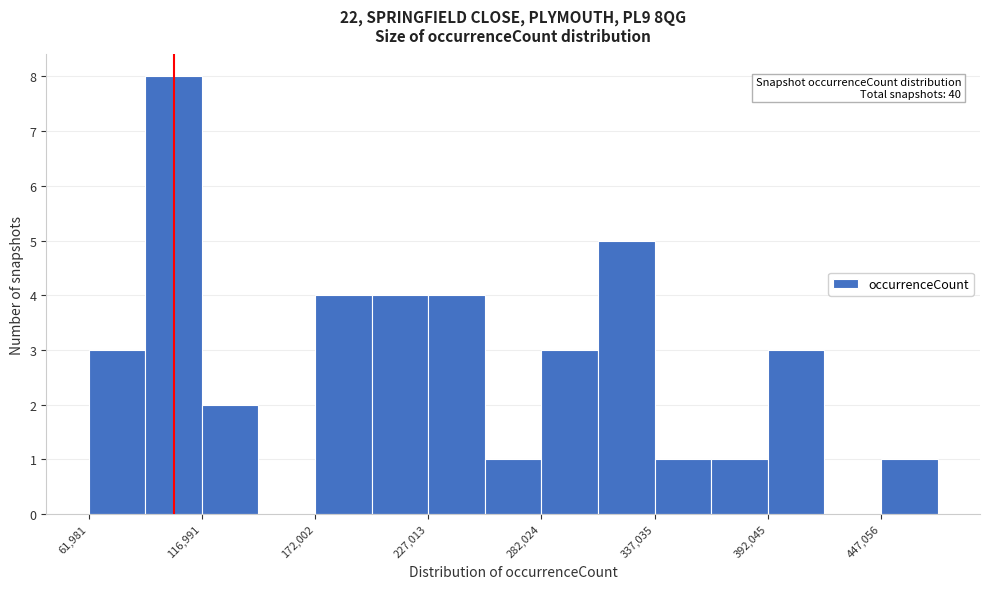

Around what value on the x-axis is the tallest bar? Give the approximate position of its centre, as read against the axis.

100000